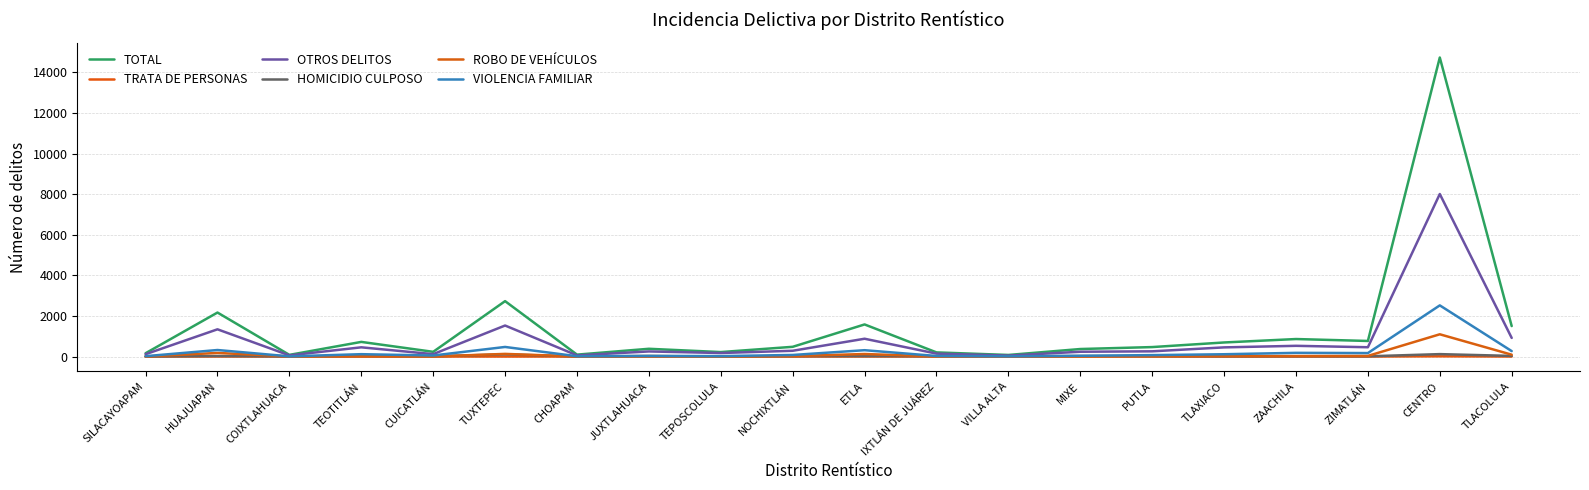

Rank the series by their maximum value, from highest to lowest.

TOTAL, OTROS DELITOS, VIOLENCIA FAMILIAR, ROBO DE VEHÍCULOS, HOMICIDIO CULPOSO, TRATA DE PERSONAS